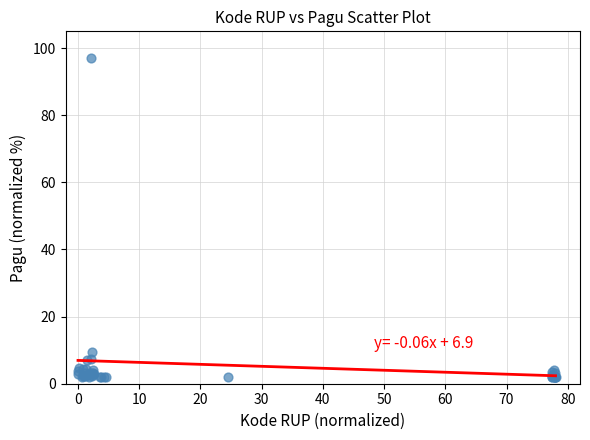

What Y value in the scatter plot is closest to 49?

9.6